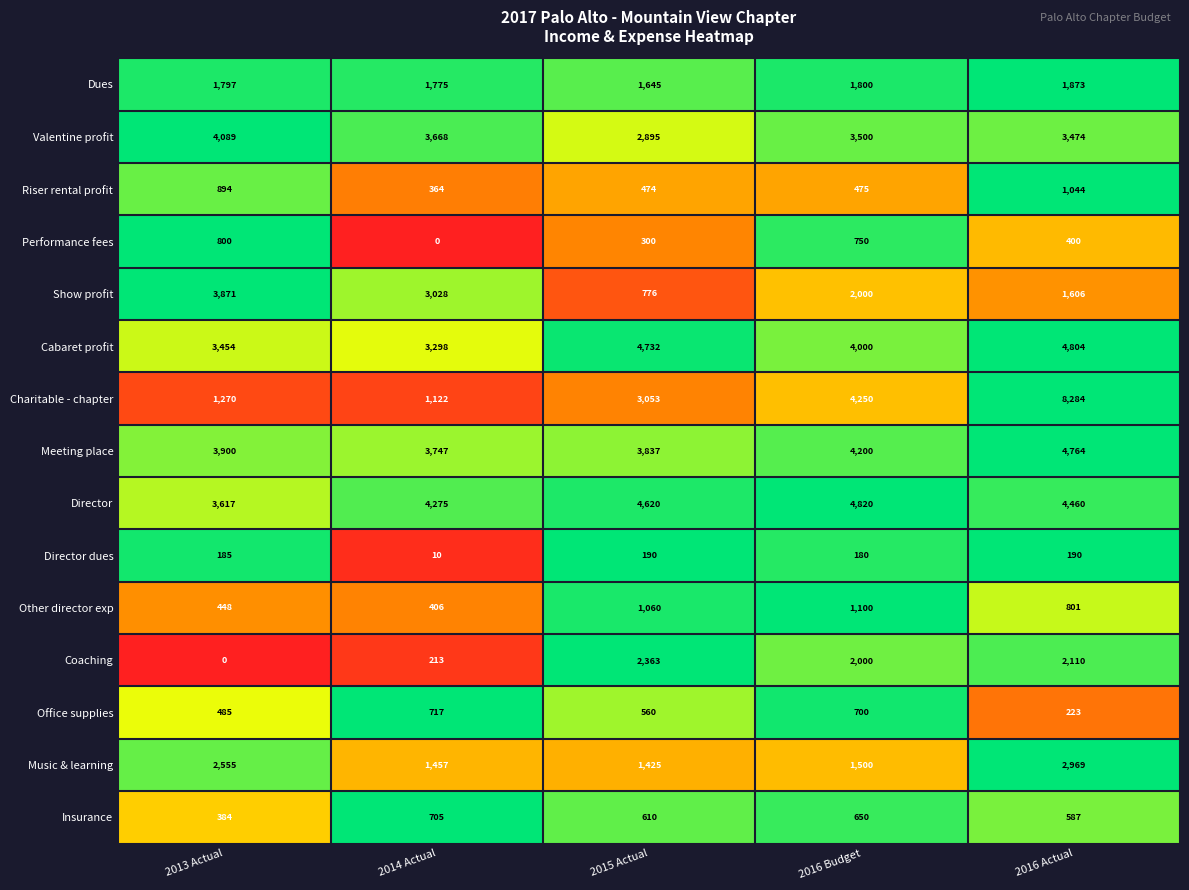

What is the difference between the second highest and second lowest values in the Office supplies series?

215